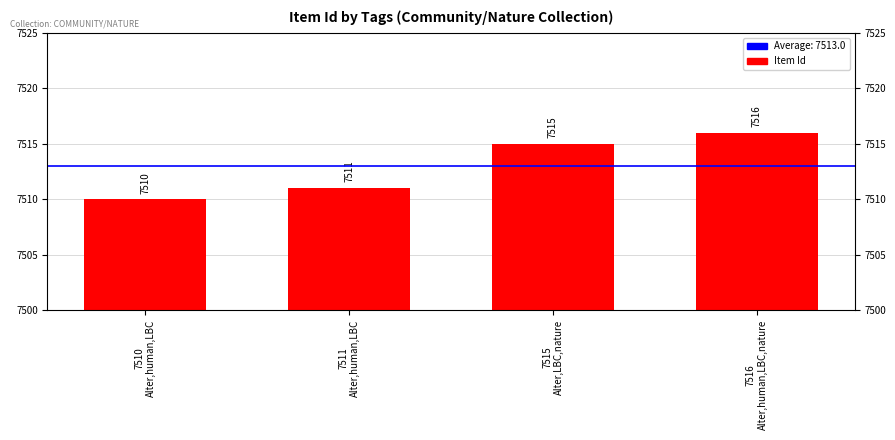

True or false: the data shows 7511 at 7511 Alter,human,LBC.

True